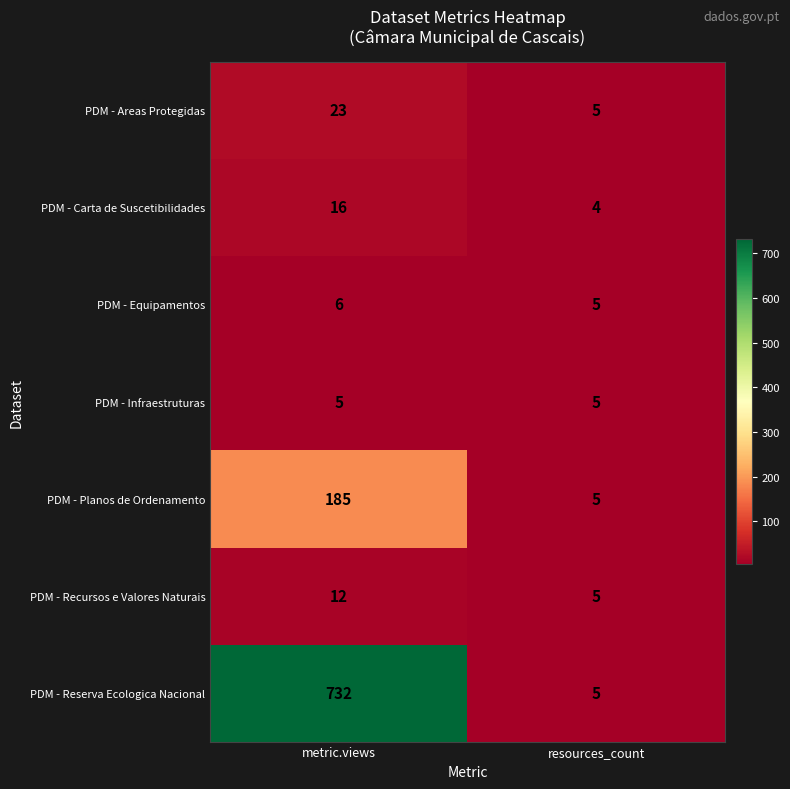

Rank the series by their maximum value, from highest to lowest.

PDM - Reserva Ecologica Nacional, PDM - Planos de Ordenamento, PDM - Areas Protegidas, PDM - Carta de Suscetibilidades, PDM - Recursos e Valores Naturais, PDM - Equipamentos, PDM - Infraestruturas